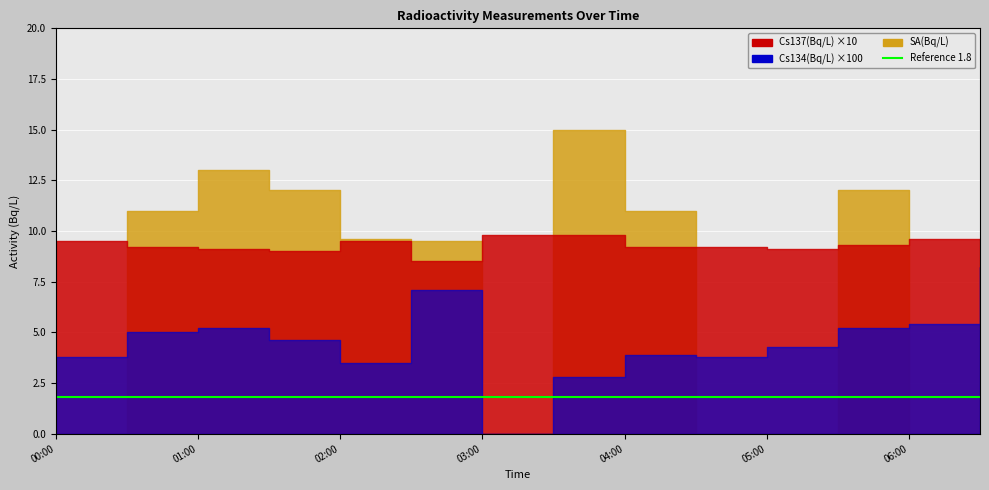

Between 03:00 and 03:30, which series saw the biggest shift?

SA(Bq/L)